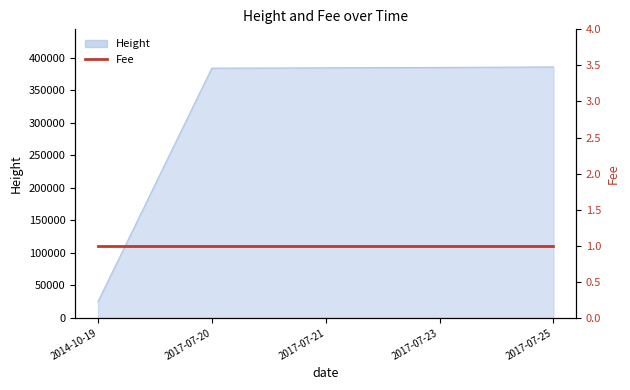

How many values exceed 384199?

2